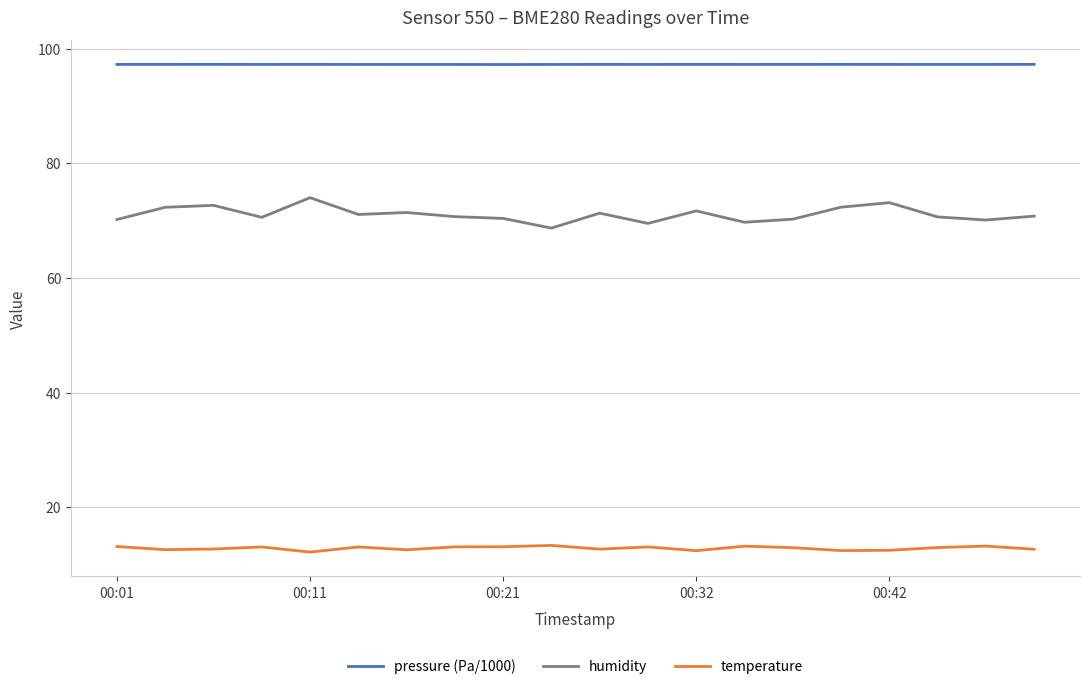

Rank the series by their maximum value, from lowest to highest.

temperature, humidity, pressure (Pa/1000)